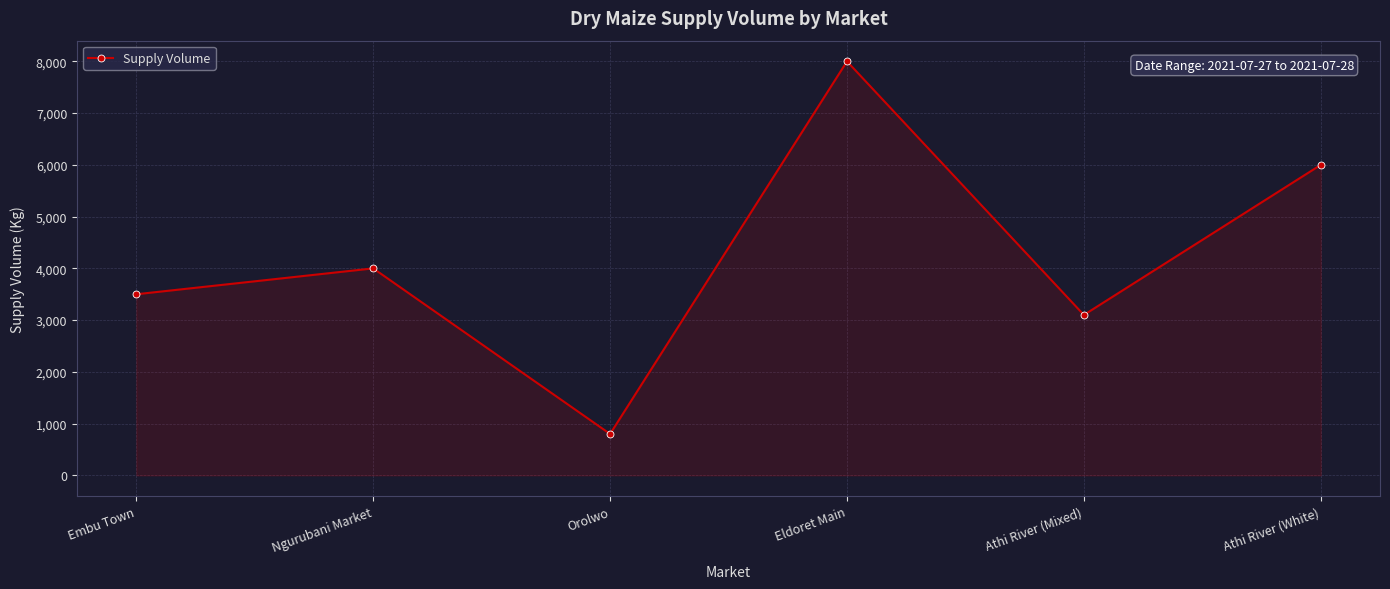

What is the minimum value shown in the chart?

800